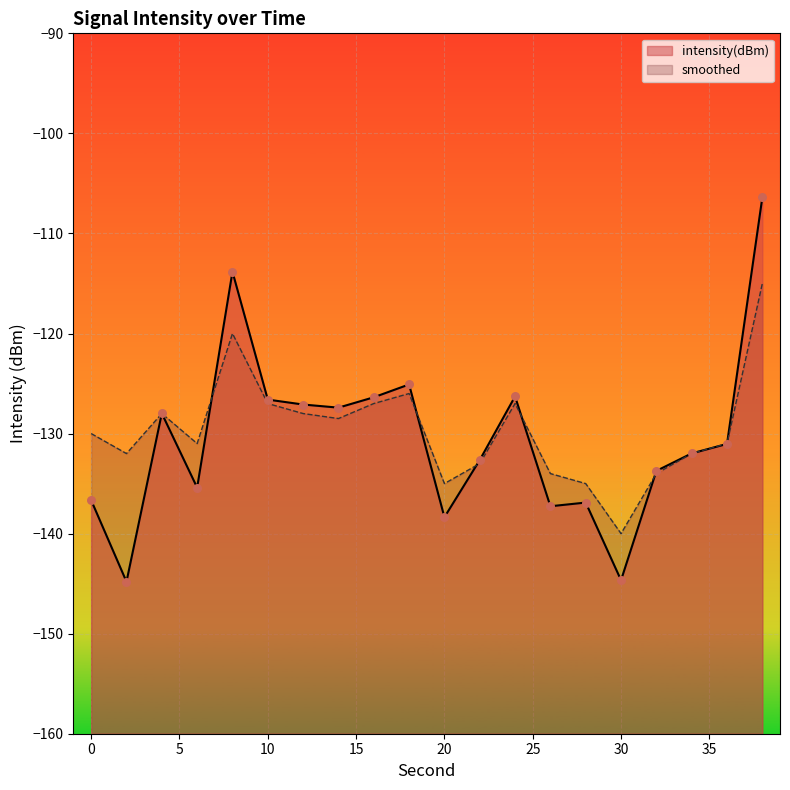

What is the total value across all series at 0?

-266.7